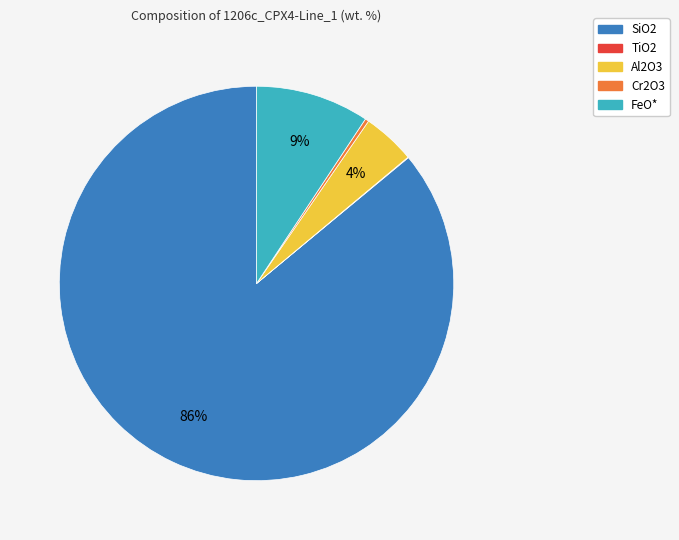

To the nearest percent, what is the average slice percentage?

20%